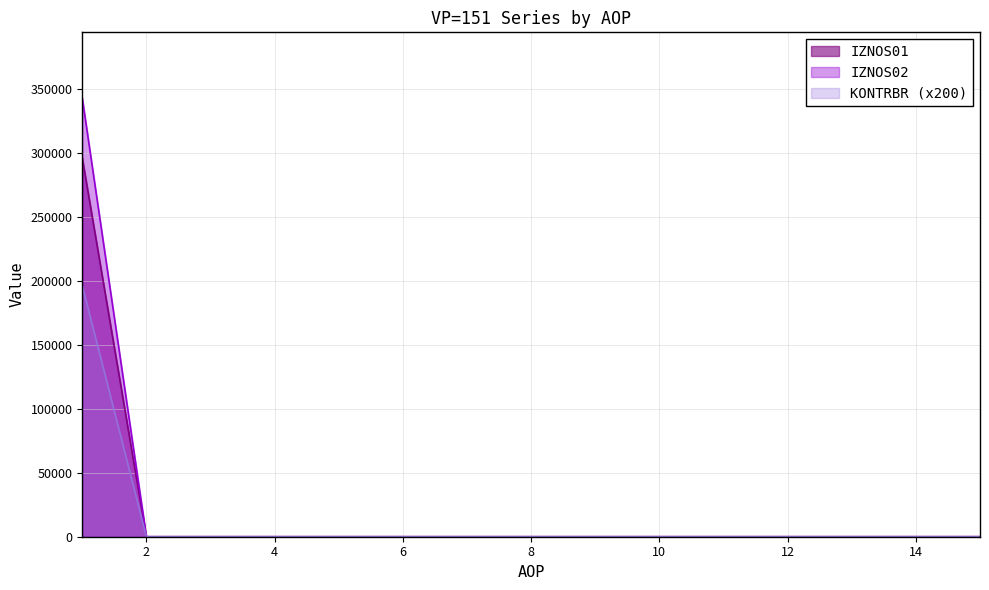

The value of KONTRBR at 15 is 110443.0. True or false?

False